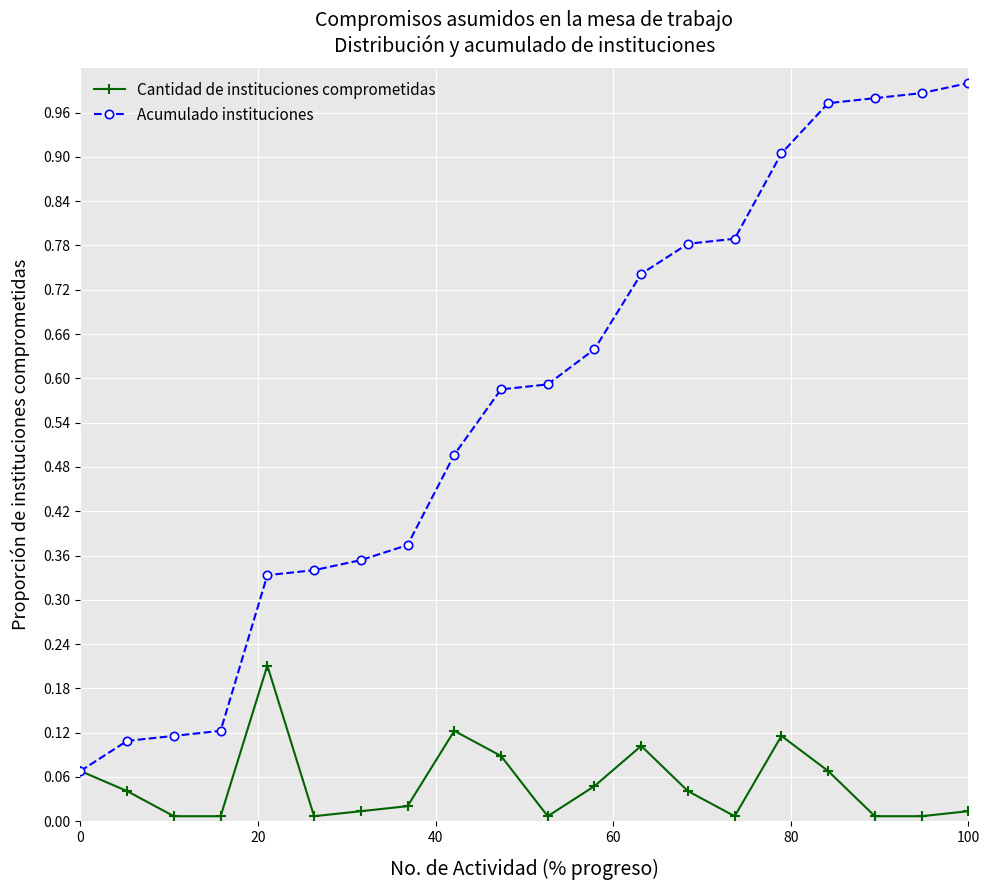

Which series has the largest range (max minus min)?

Acumulado instituciones